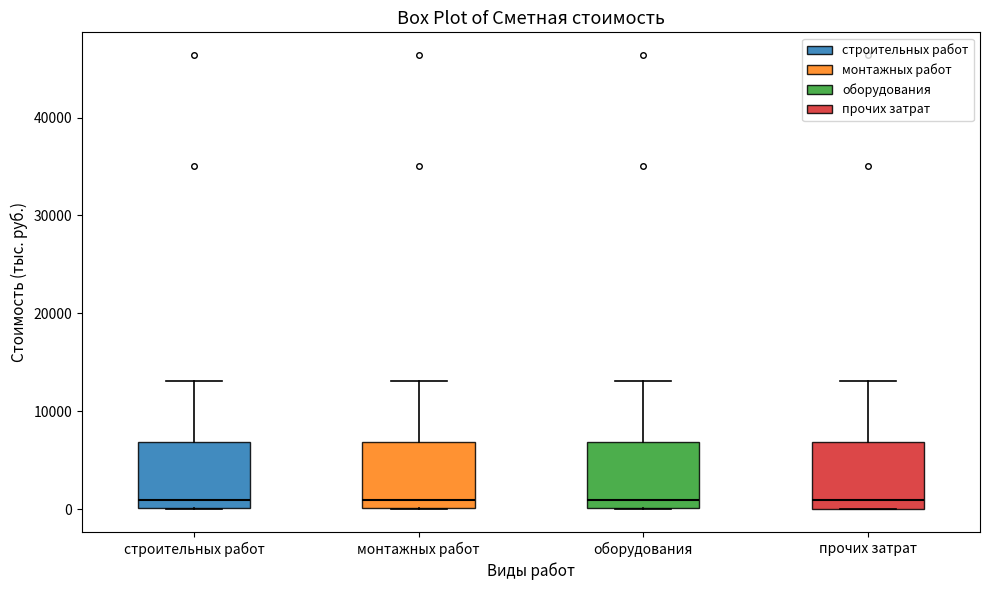

Reading left to right, transcribe this box plot: for each box, give where its median line is, the range the box spans, and where its two whiskers end, as read against the y-axis. The values are not printed on the chart, so give them approximately, as read against the axis.

строительных работ: median 1000, box 0 to 7000, whiskers 0 to 13000
монтажных работ: median 1000, box 0 to 7000, whiskers 0 to 13000
оборудования: median 1000, box 0 to 7000, whiskers 0 to 13000
прочих затрат: median 1000, box 0 to 7000, whiskers 0 to 13000